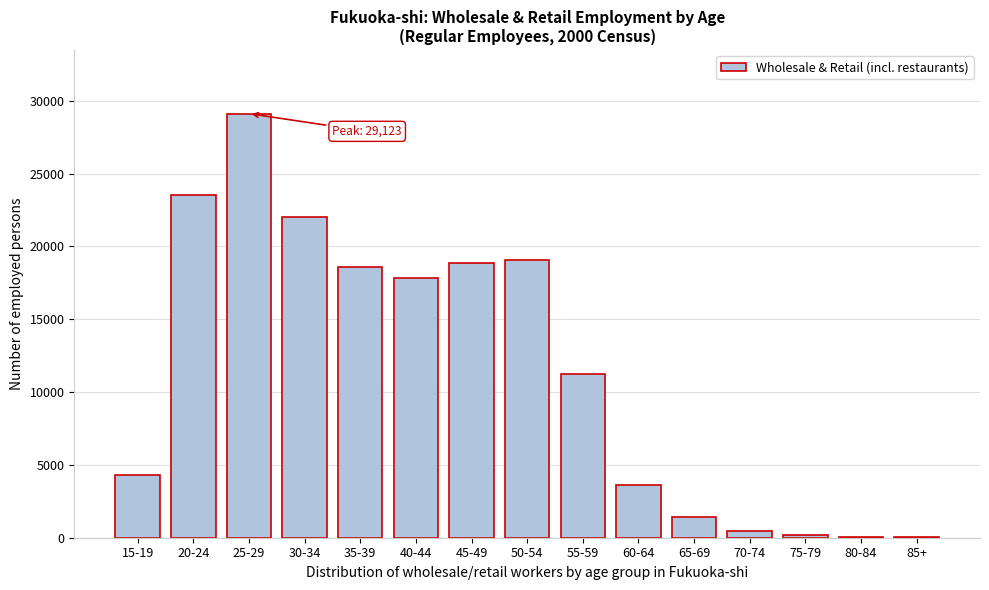

What is the change in value from 25-29 to 50-54?

-10078